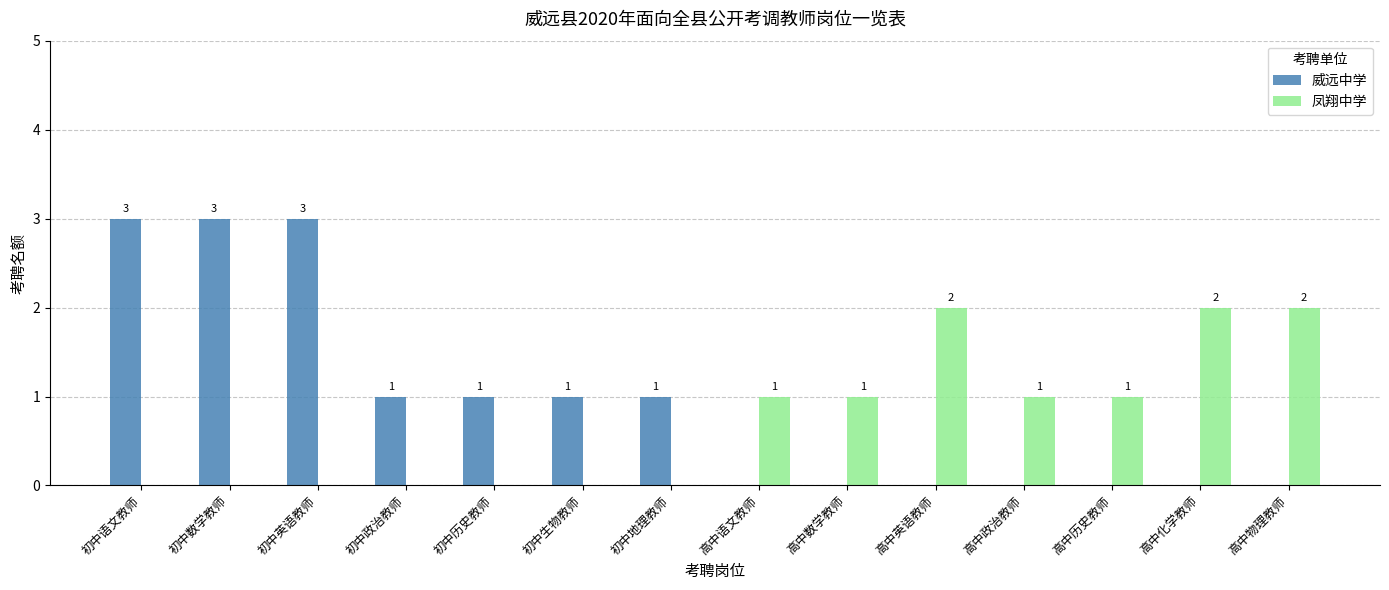

The value of 凤翔中学 at 高中英语教师 is 2. True or false?

True